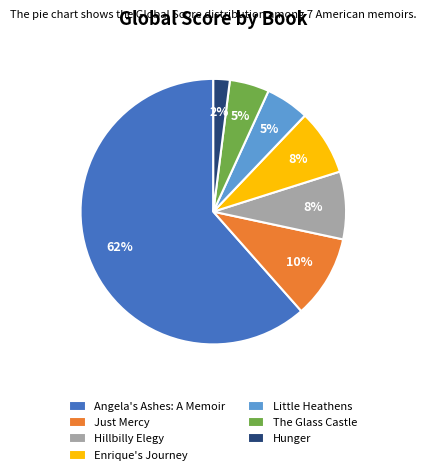

To the nearest percent, what portion does Little Heathens represent?

5%